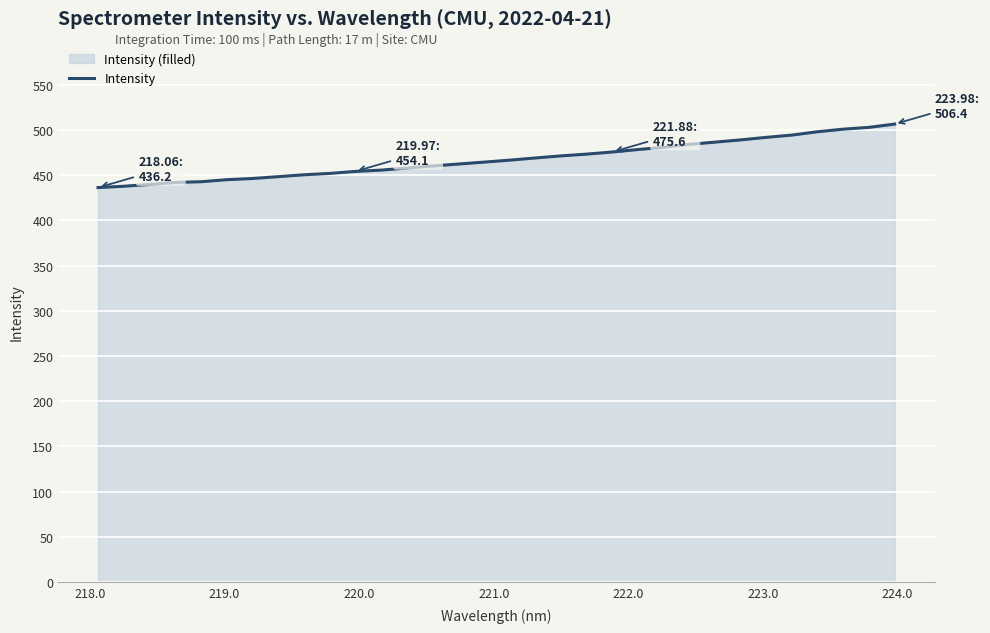

What is the minimum value shown in the chart?

436.2